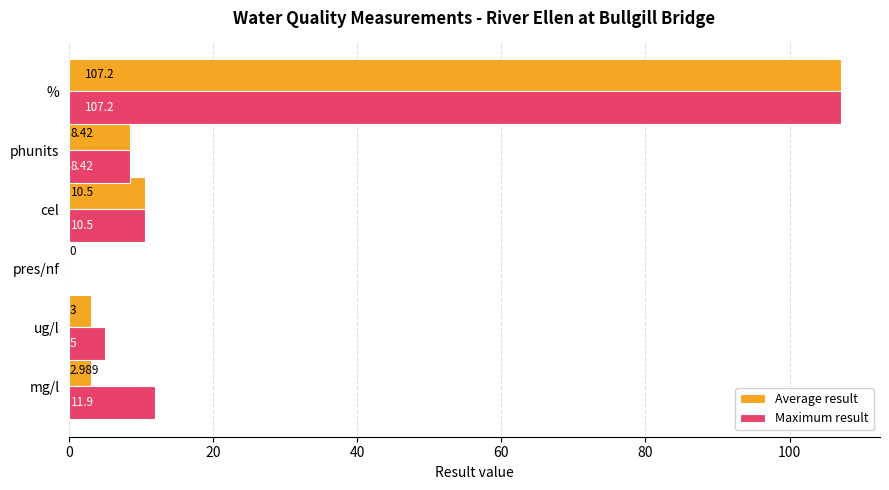

At which category is the sum across all series the highest?

%